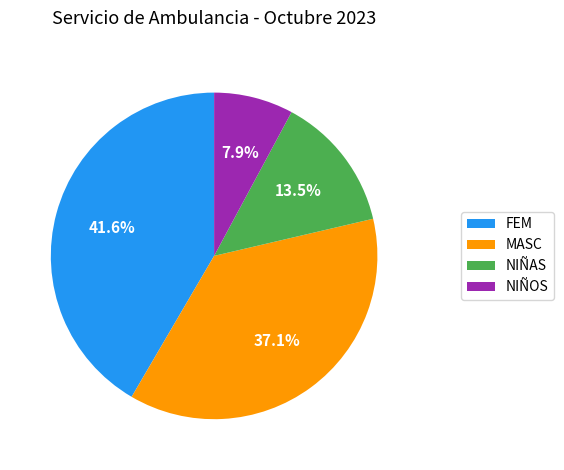

How many segments does this pie chart have?

4